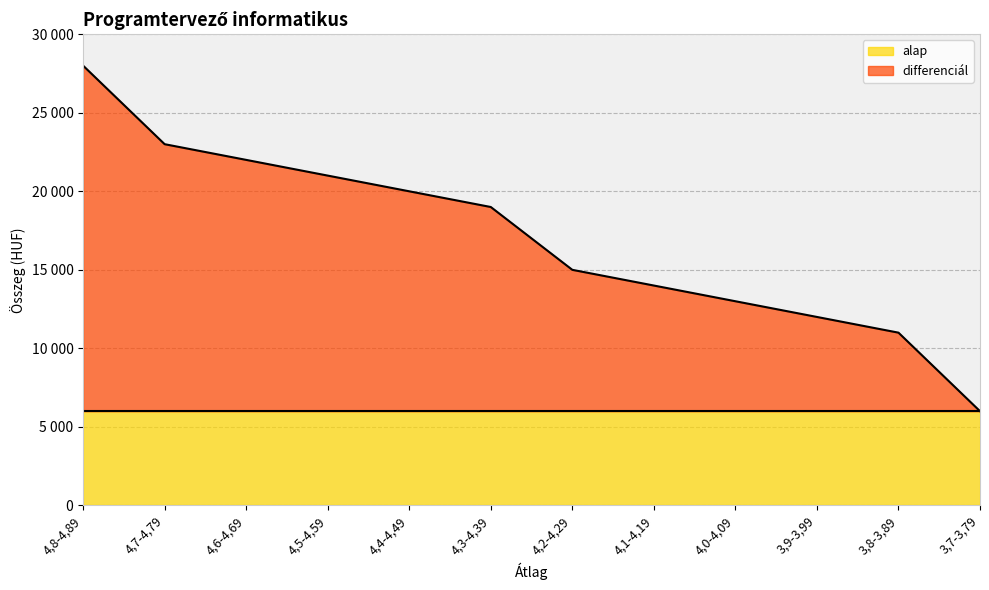

Reading left to right, transcribe all the data shown in this chart.

28000	23000	22000	21000	20000	19000	15000	14000	13000	12000	11000	6000